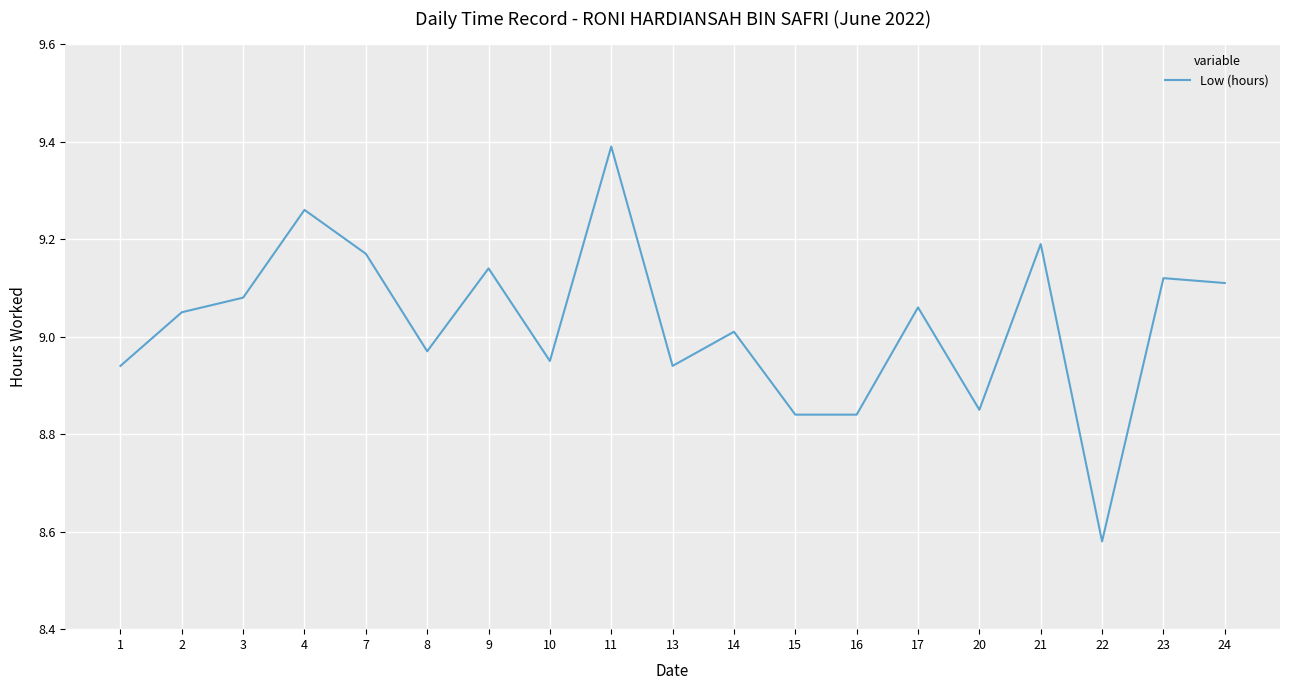

At which category does the chart reach its peak across all series?

11